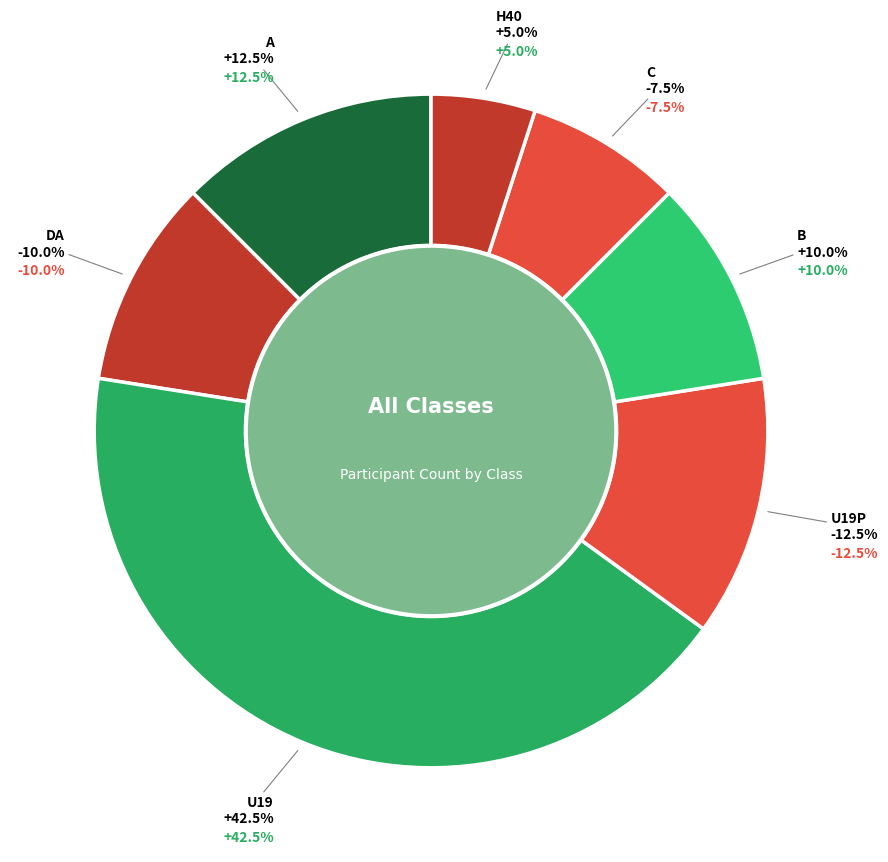

True or false: U19 accounts for 42% of the total.

True